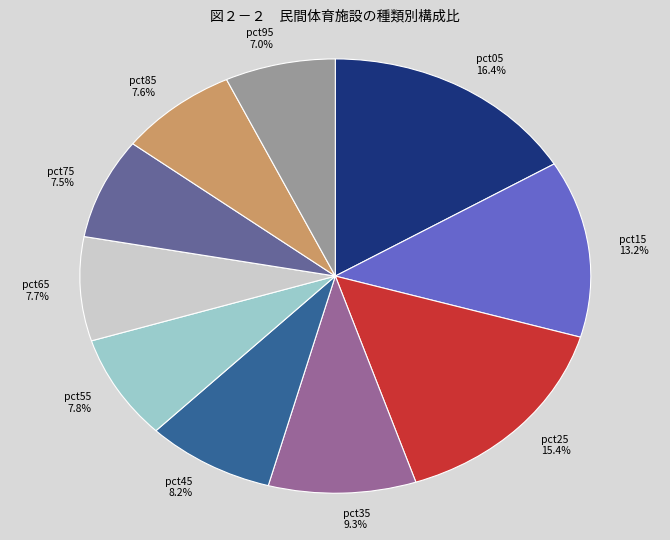

Which has a higher value, pct45 or pct75?

pct45